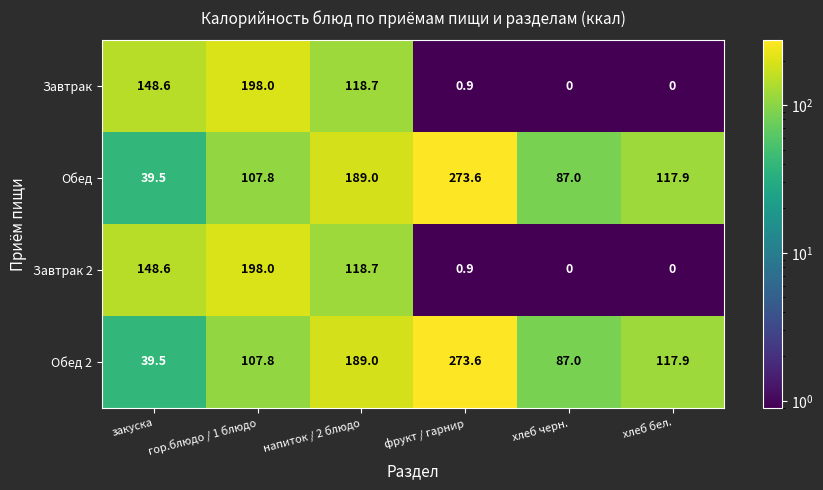

What is the difference between the highest and lowest values at фрукт / гарнир?

272.7